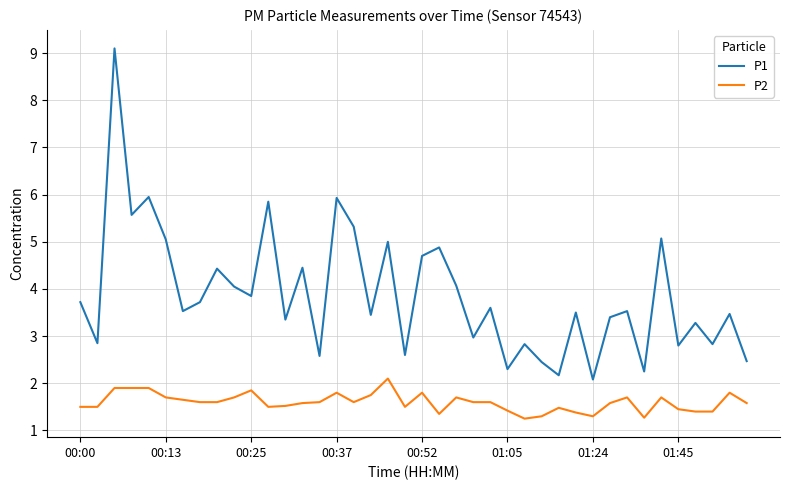

Rank the series by their maximum value, from lowest to highest.

P2, P1